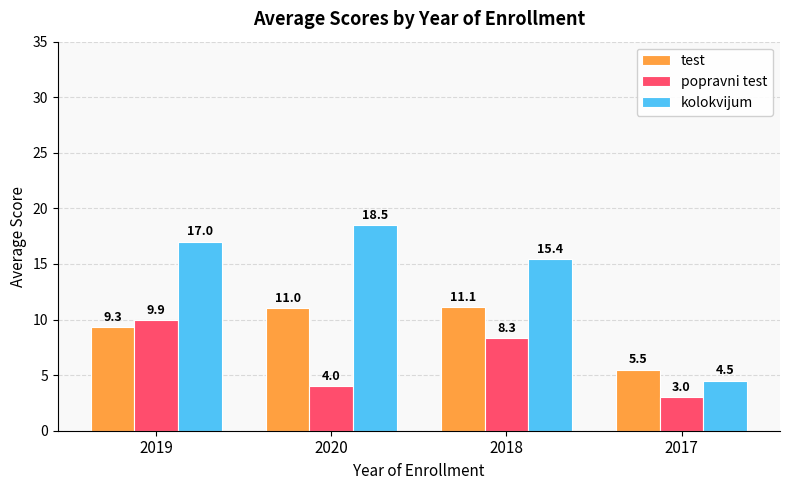

Which series has the widest spread of values?

kolokvijum